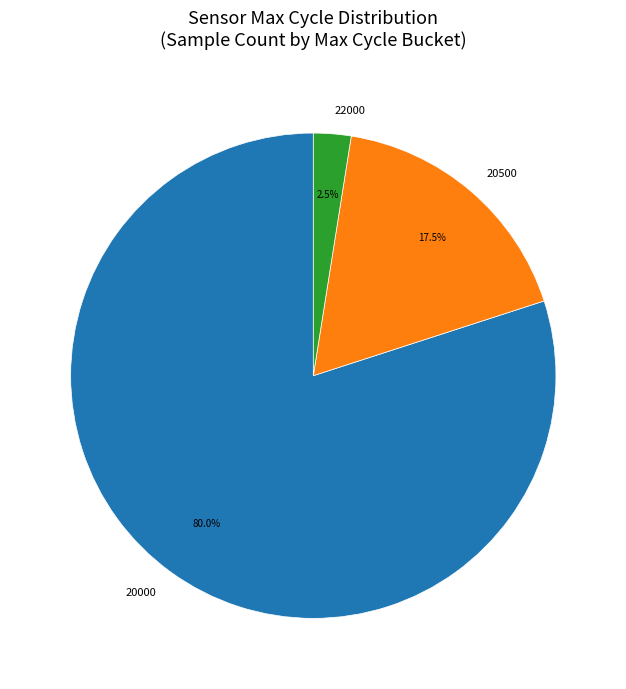

What is the largest slice in the pie chart?

20000